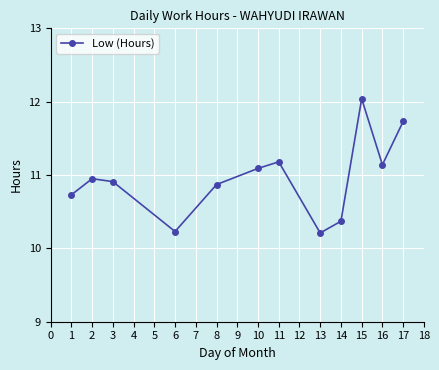

What is the difference between the maximum and second lowest values?

1.8